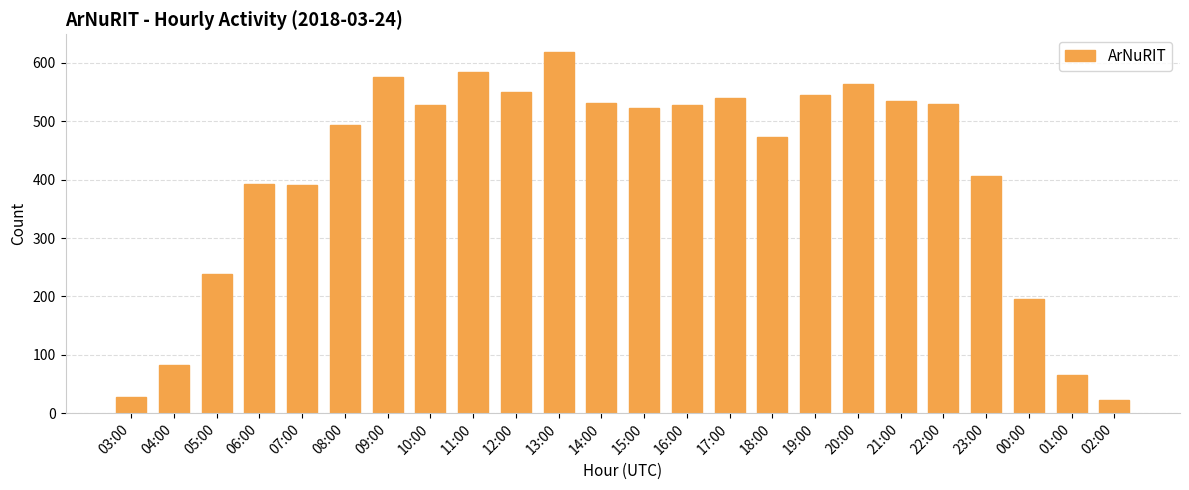

What is the value of the 18th bar from the left?

564